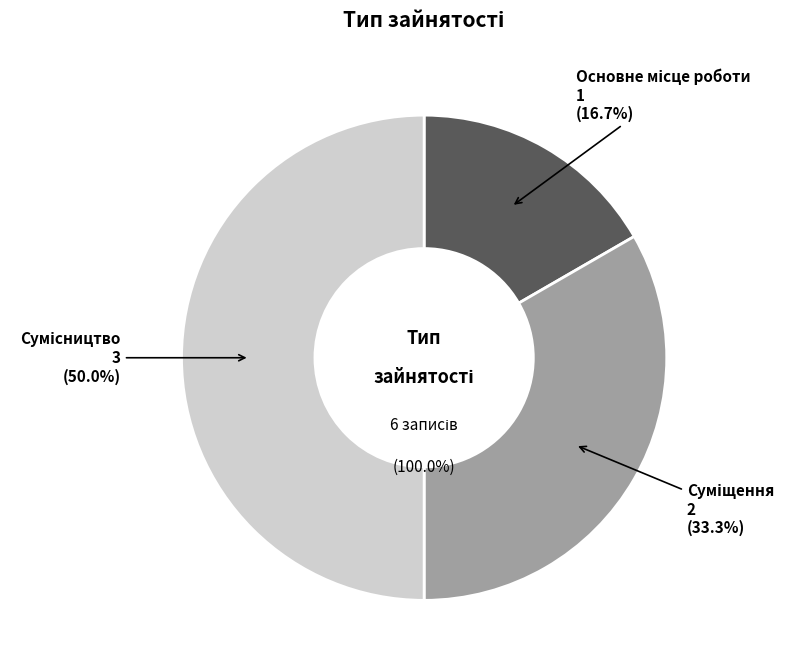

Combined, do Суміщення and Сумісництво account for over 50%?

Yes